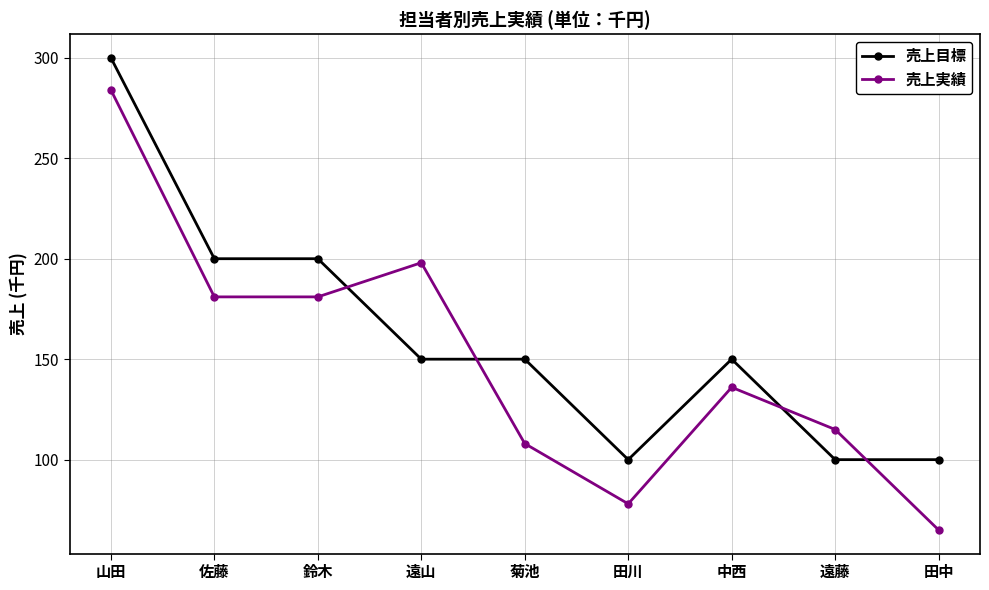

Is it true that 売上目標 equals 100 at 田川?

True